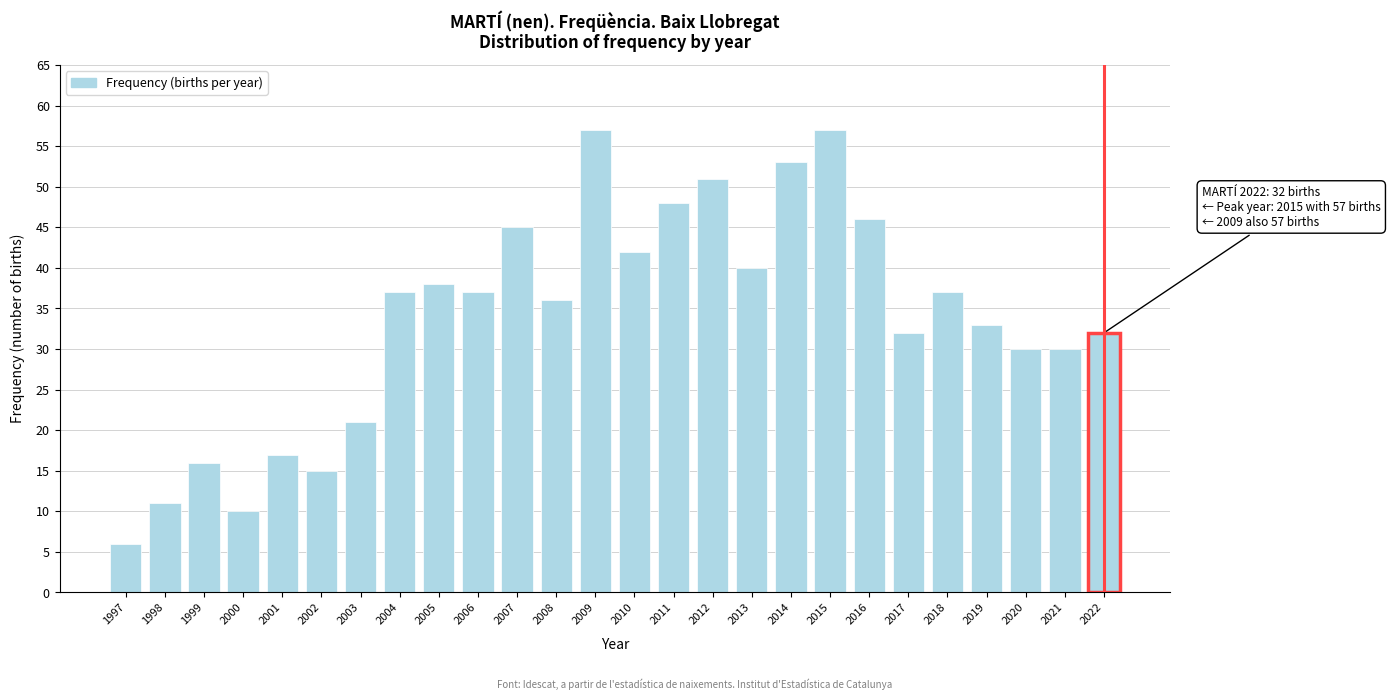

Reading left to right, what are all the values shown in this chart?

6	11	16	10	17	15	21	37	38	37	45	36	57	42	48	51	40	53	57	46	32	37	33	30	30	32